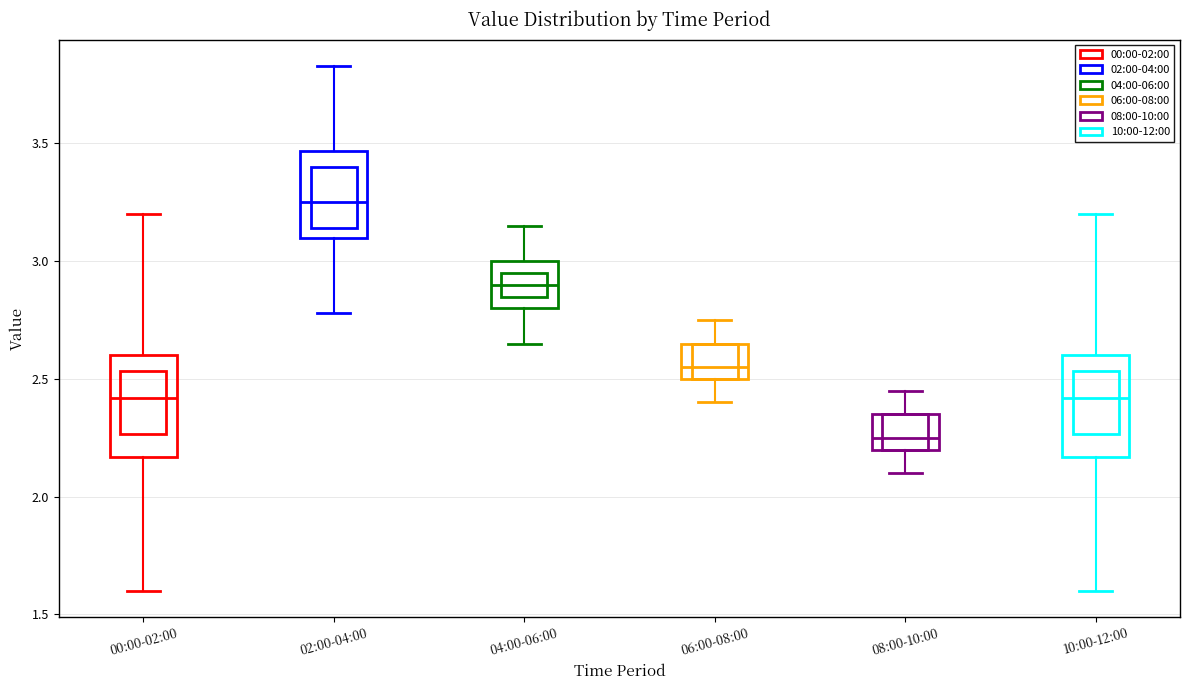

Reading left to right, transcribe this box plot: for each box, give where its median line is, the range the box spans, and where its two whiskers end, as read against the y-axis. The values are not printed on the chart, so give them approximately, as read against the axis.

00:00-02:00: median 2.40, box 2.15 to 2.60, whiskers 1.60 to 3.20
02:00-04:00: median 3.25, box 3.10 to 3.45, whiskers 2.80 to 3.85
04:00-06:00: median 2.90, box 2.80 to 3.00, whiskers 2.65 to 3.15
06:00-08:00: median 2.55, box 2.50 to 2.65, whiskers 2.40 to 2.75
08:00-10:00: median 2.25, box 2.20 to 2.35, whiskers 2.10 to 2.45
10:00-12:00: median 2.40, box 2.15 to 2.60, whiskers 1.60 to 3.20